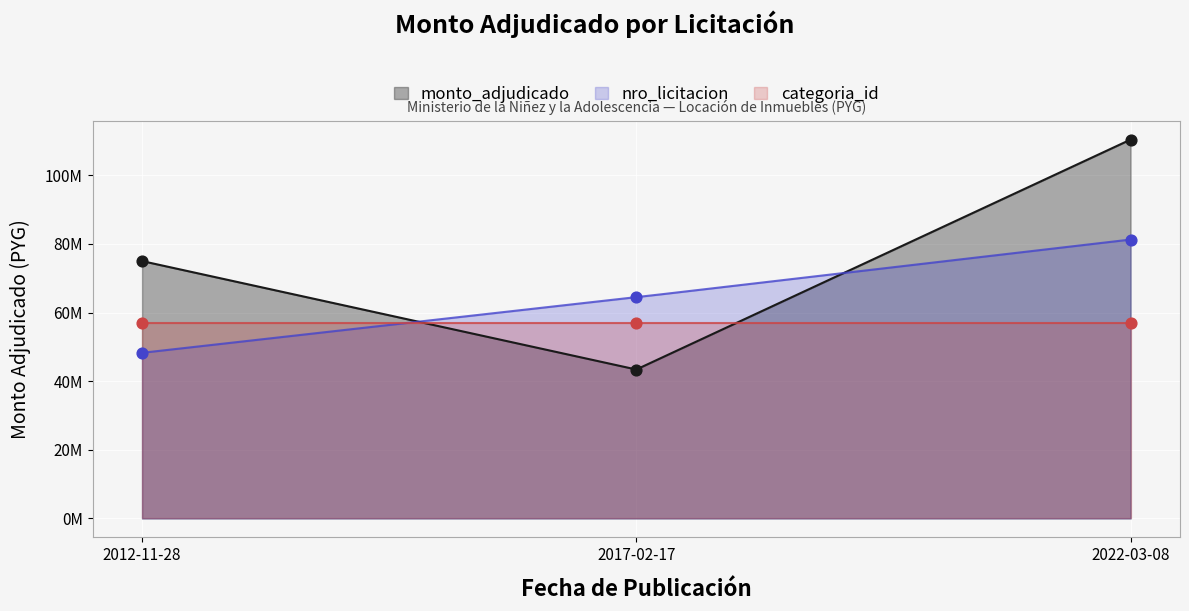

Approximately how many times larger is the value at 2017-02-17 compared to 2022-03-08?

0.4